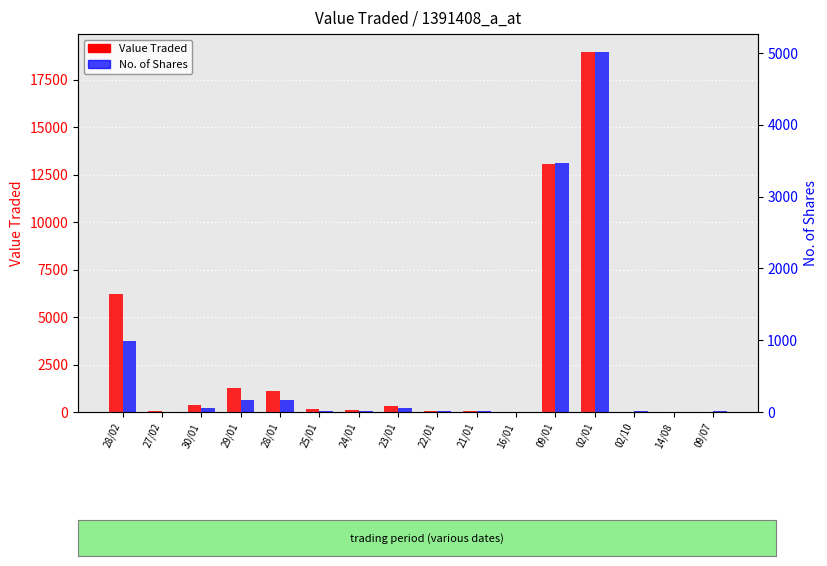

At which category is the sum across all series the highest?

02/01